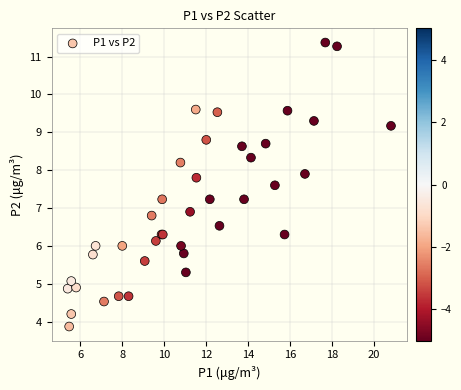

What Y value in the scatter plot is closest to 7?

6.9